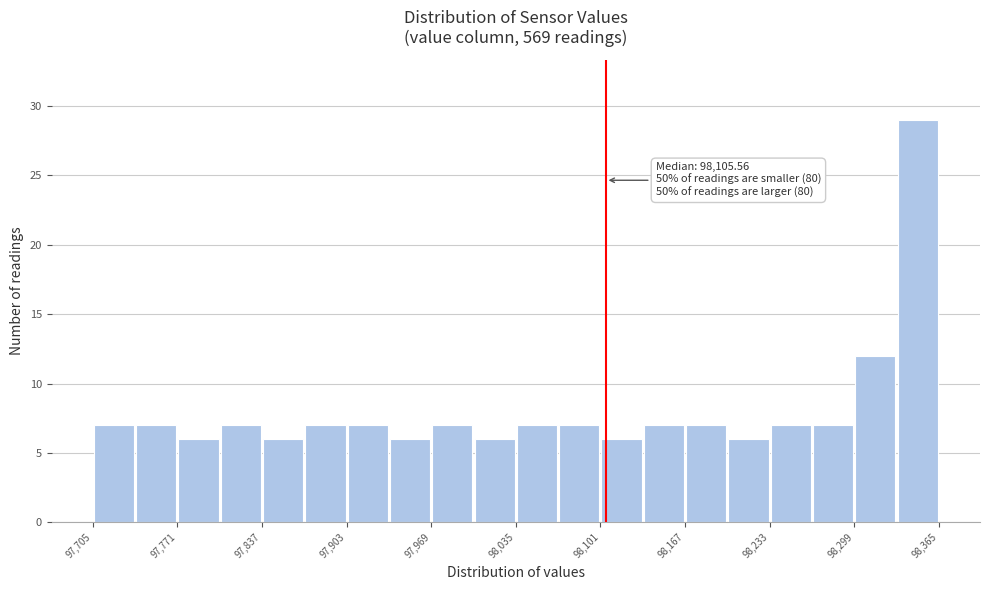

Read against the x-axis, roughly where is the centre of the tallest bar?

98350